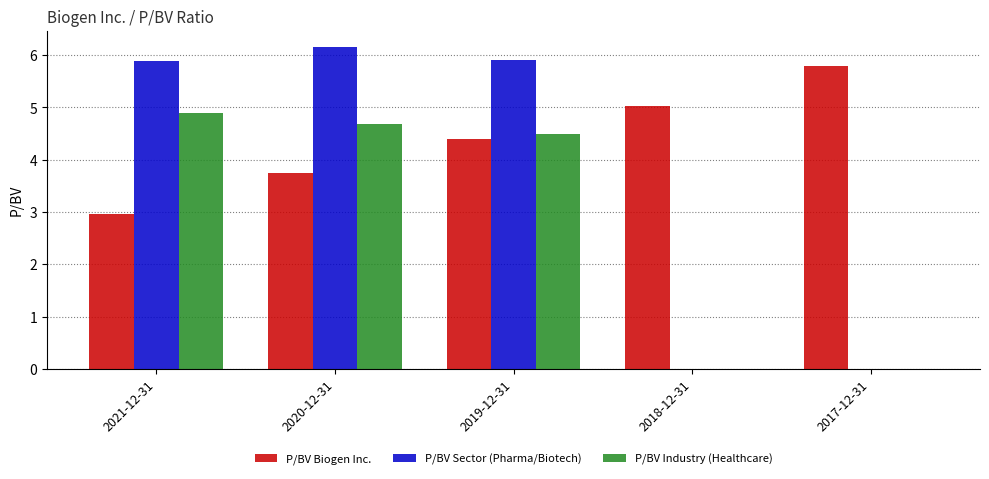

Count the P/BV Industry (Healthcare) values in the range 0 to 4.

2